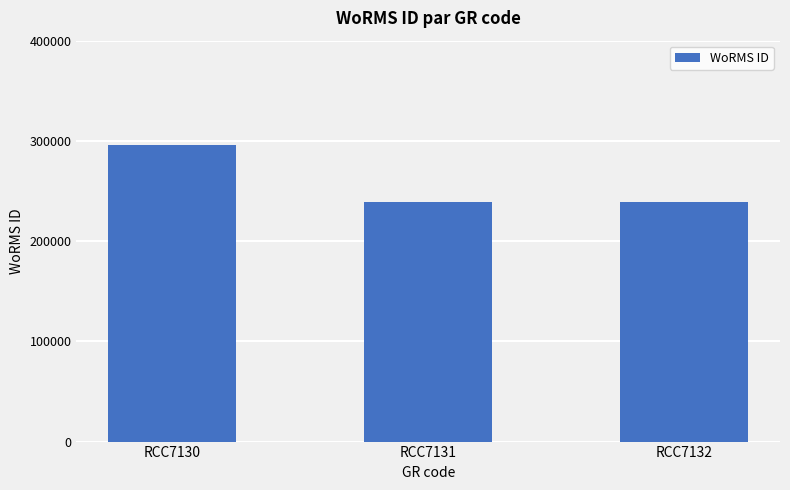

Reading left to right, transcribe all the data shown in this chart.

RCC7130=295864	RCC7131=239201	RCC7132=239201